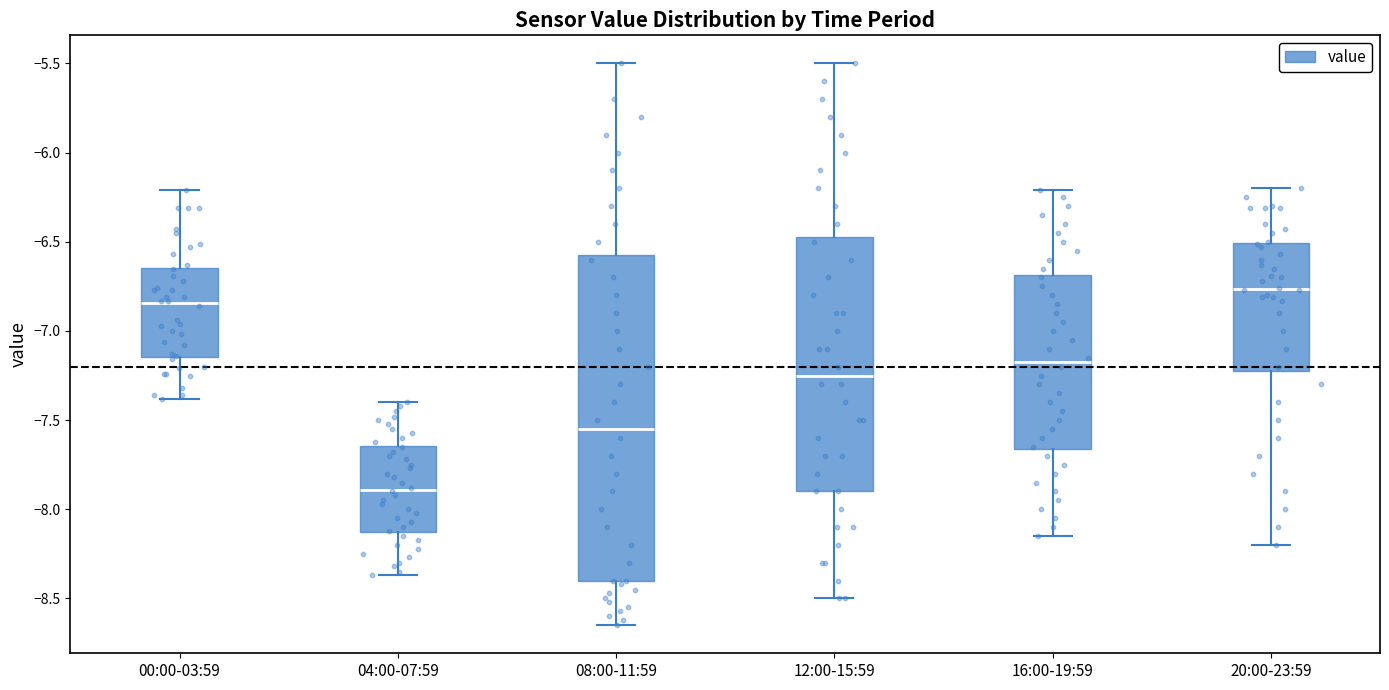

Comparing the boxes themselves (not the whiskers), which one is the tallest?

08:00-11:59